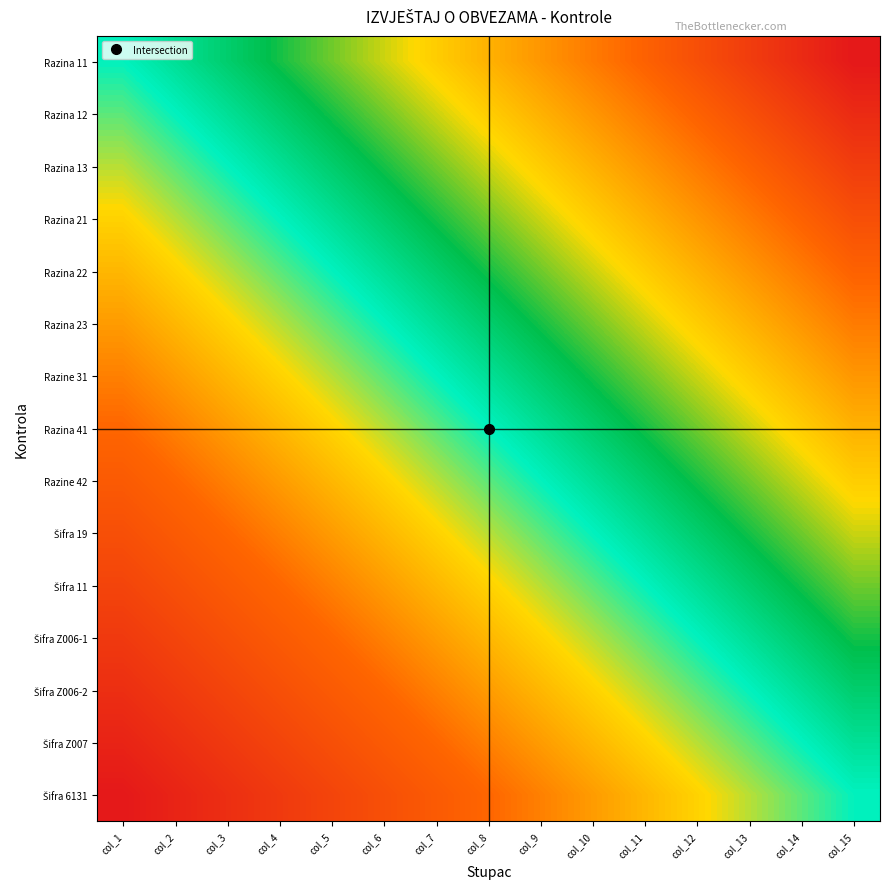

What is the difference between the highest and lowest values at col_5?

1.0